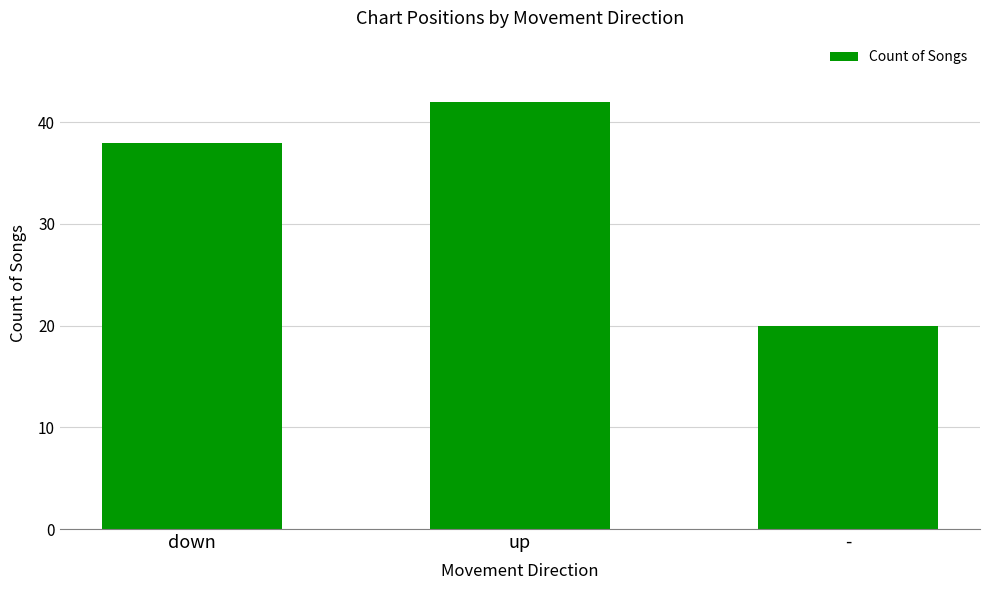

True or false: the data shows 19 at down.

False